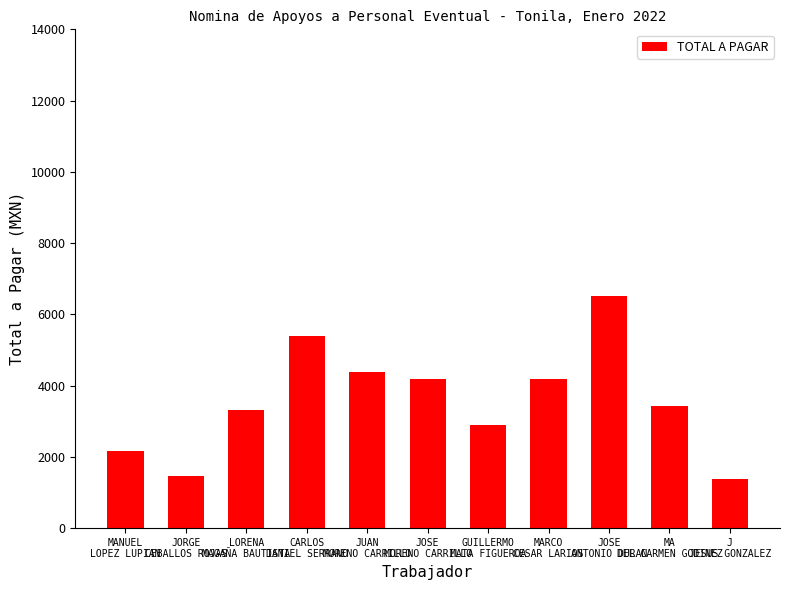

Read the value at MA
DEL CARMEN GODINEZ.

3439.5